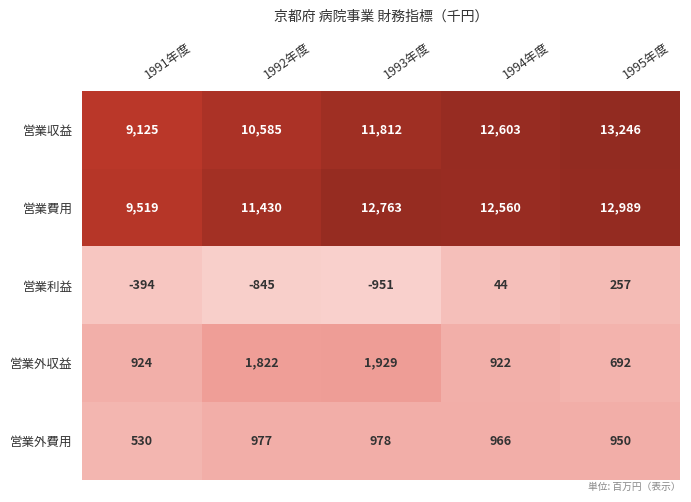

Rank the series by their maximum value, from highest to lowest.

営業収益, 営業費用, 営業外収益, 営業外費用, 営業利益